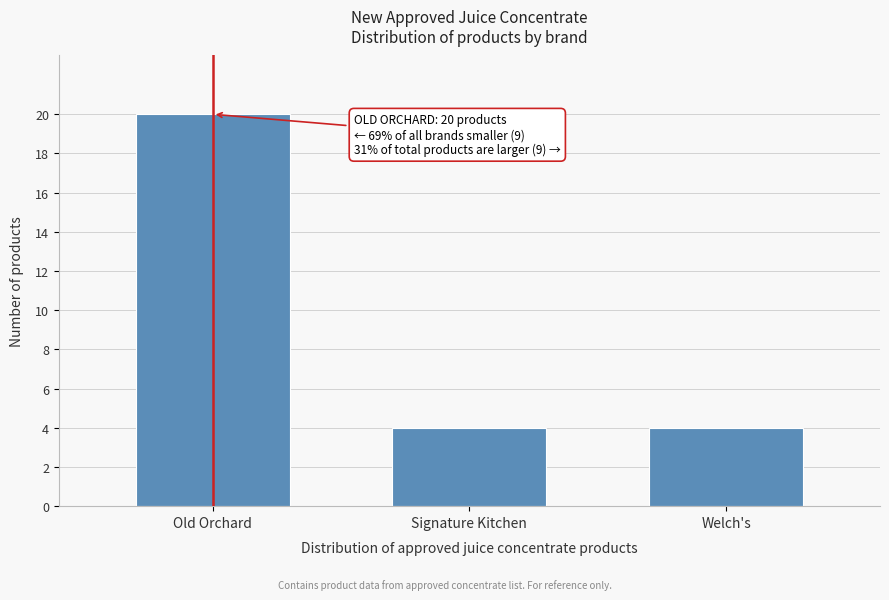

Reading left to right, what are all the values shown in this chart?

20	4	4